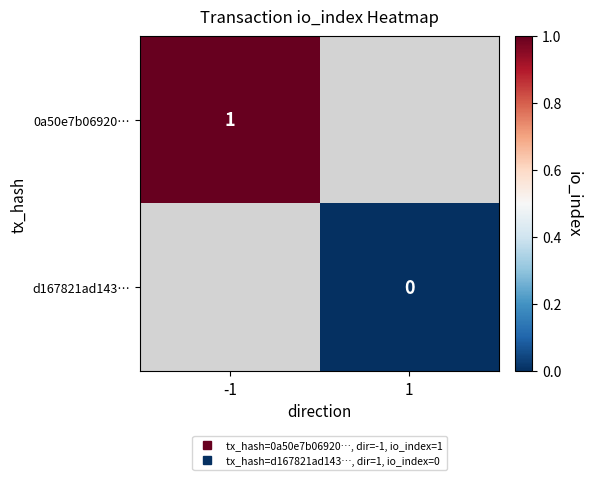

What is the greatest value displayed?

1.0